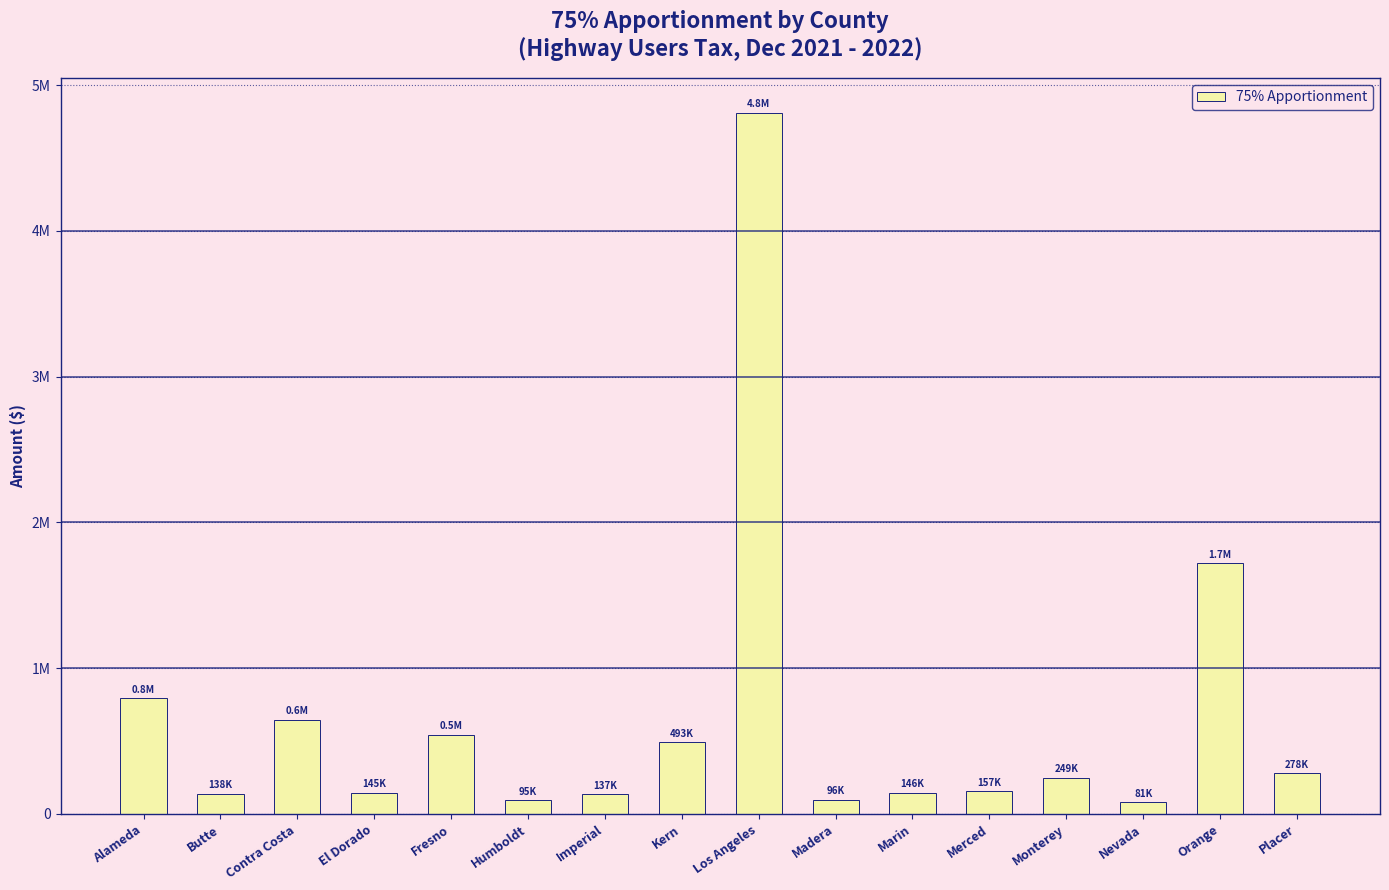

At which label does the data first exceed 249210?

Alameda